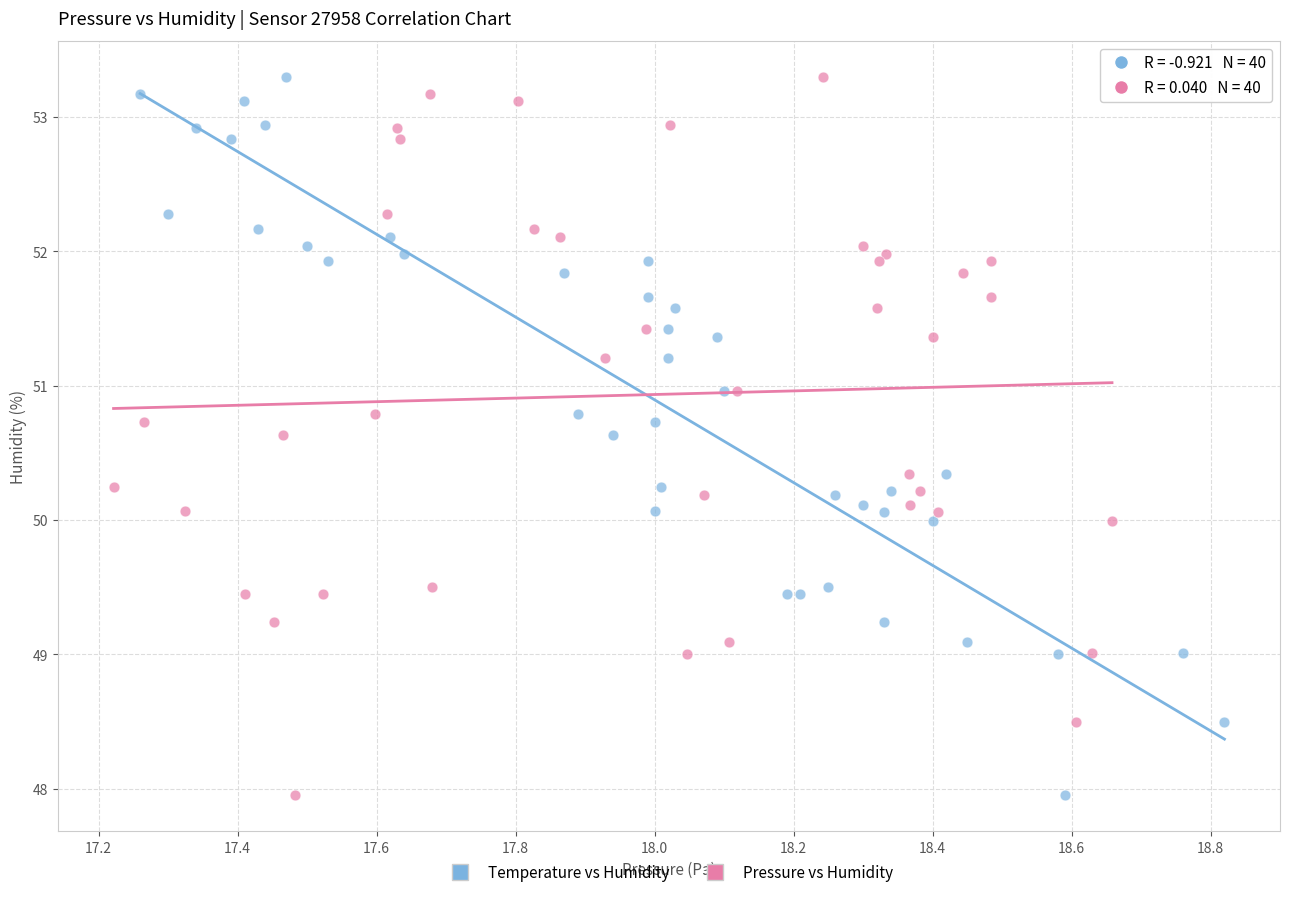

What are all the series names shown in the legend?

Temperature vs Humidity, Pressure vs Humidity